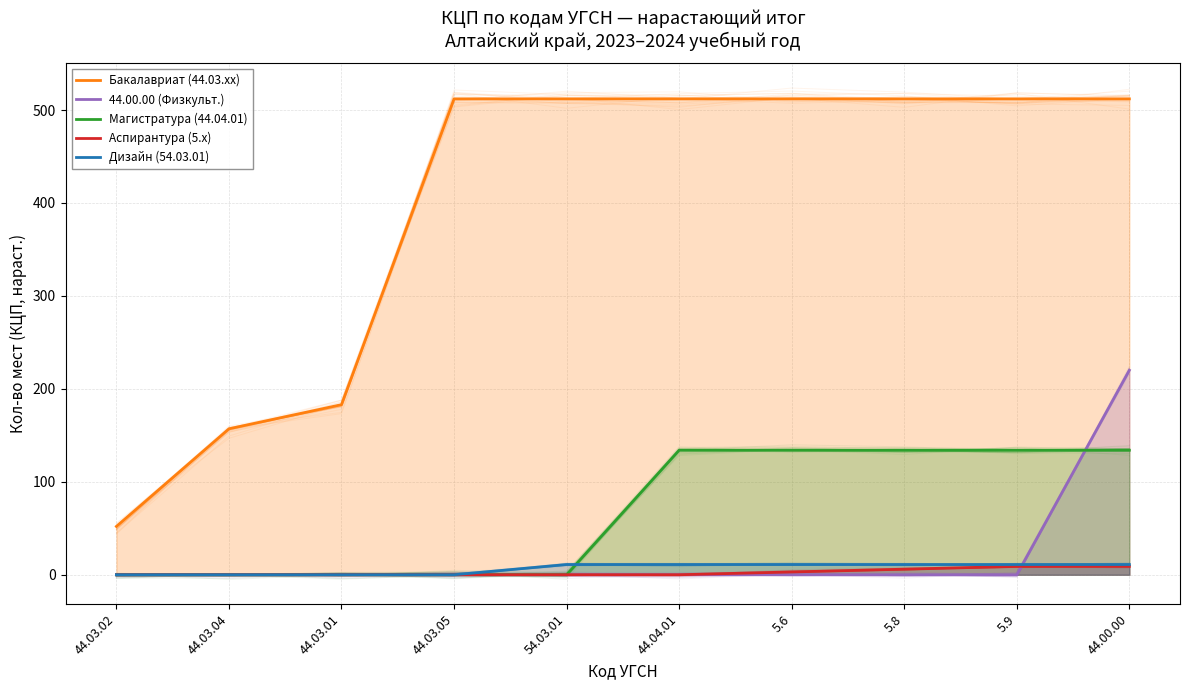

Which series has the largest range (max minus min)?

Бакалавриат (44.03.xx)